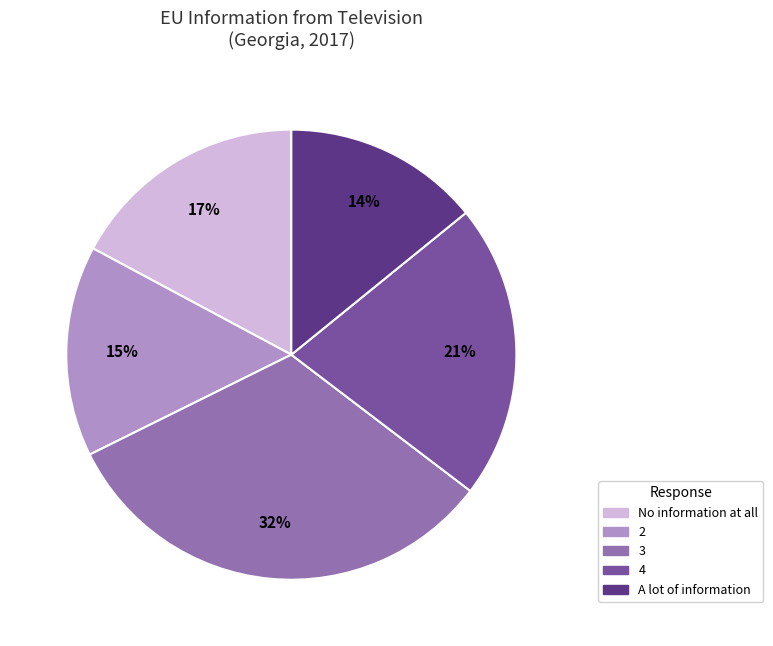

Is there any slice that represents more than half of the pie?

No